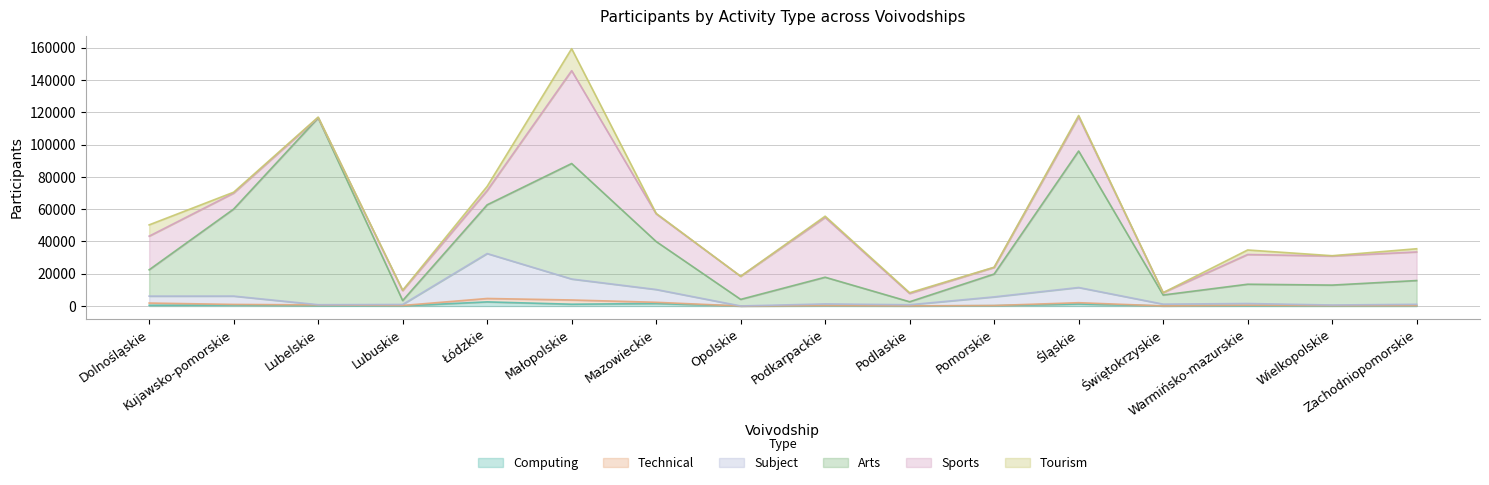

At which label is tourism closest to 6812?

Dolnośląskie